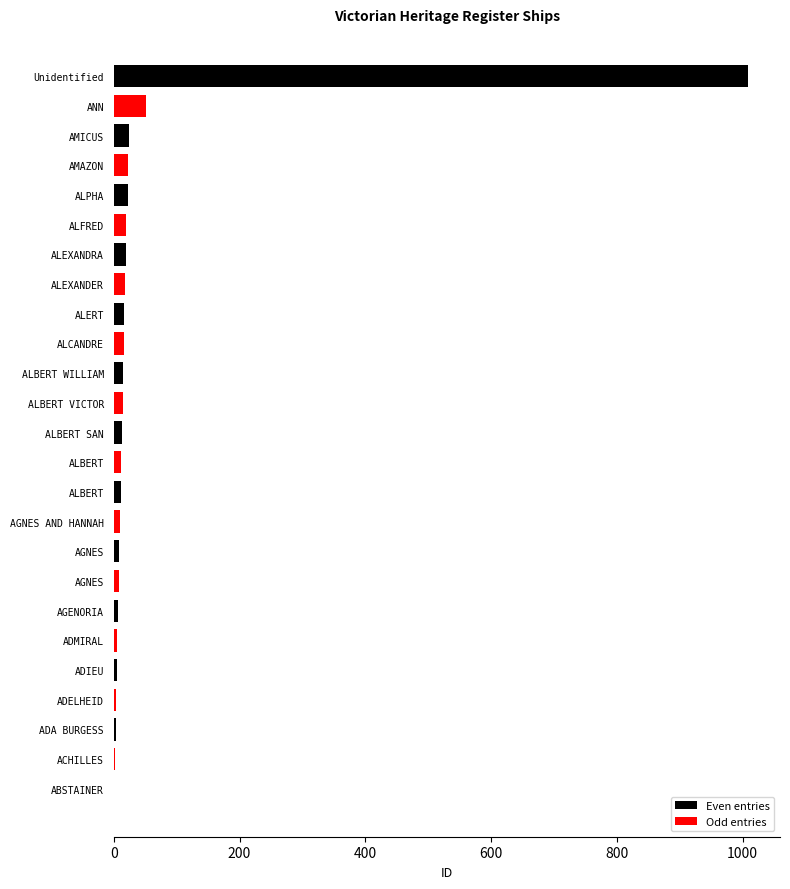

Which has a higher value, AGENORIA or ANN?

ANN